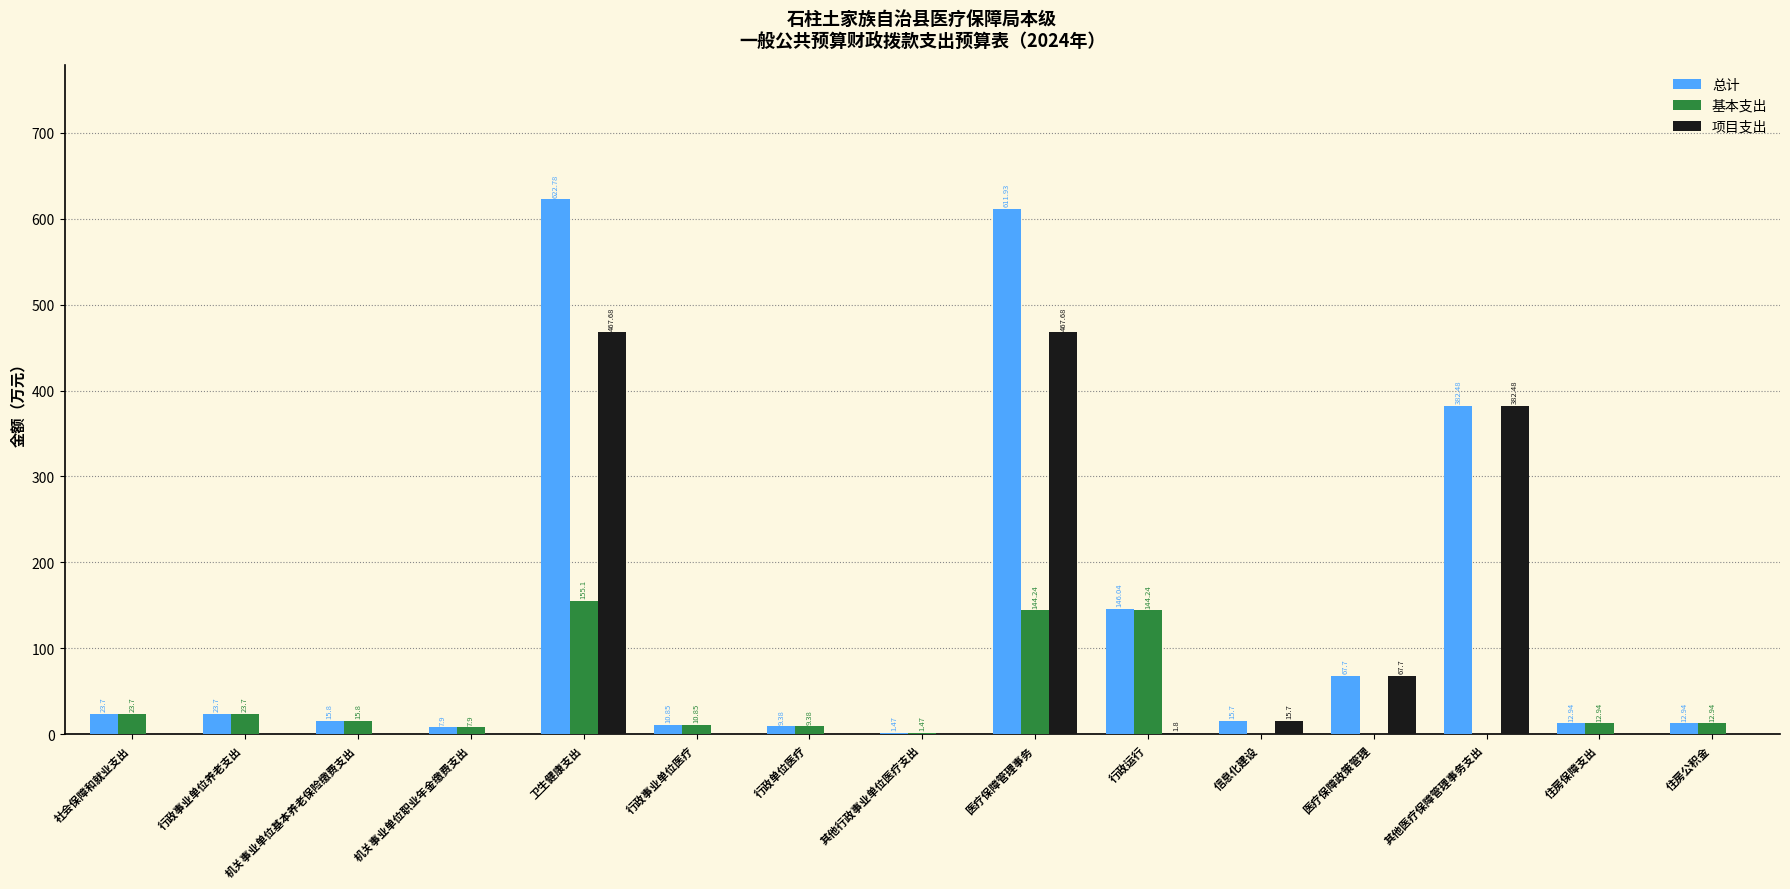

Where is 总计 nearest to the value 312?

其他医疗保障管理事务支出